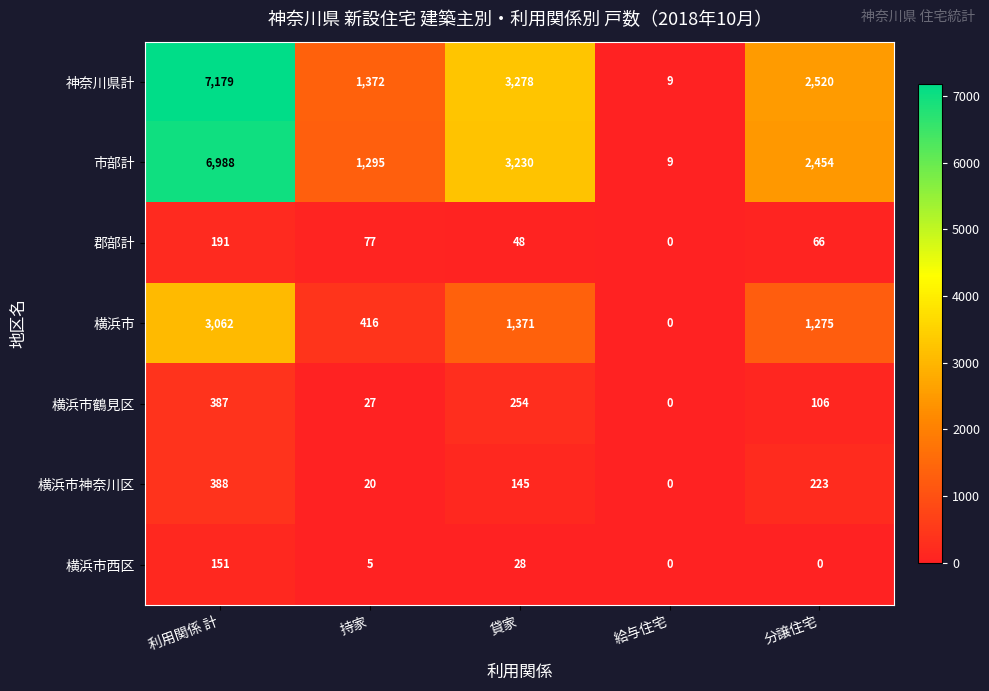

What is the average value of the 横浜市神奈川区 series?

155